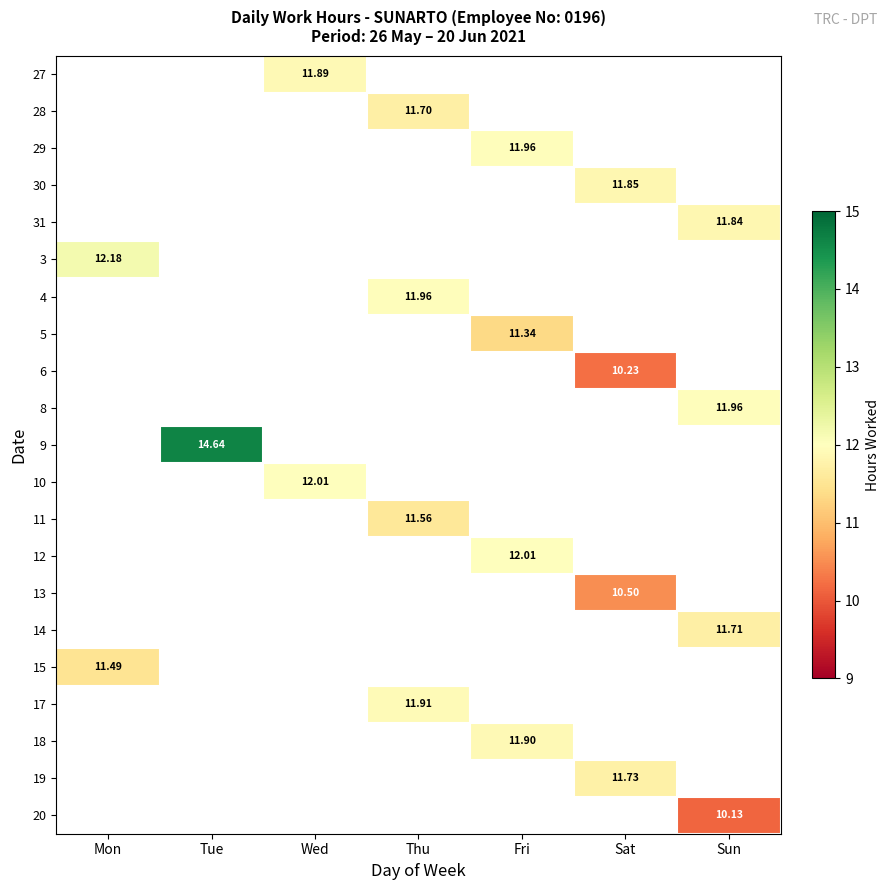

Between Thu and Mon, which is larger?

Mon